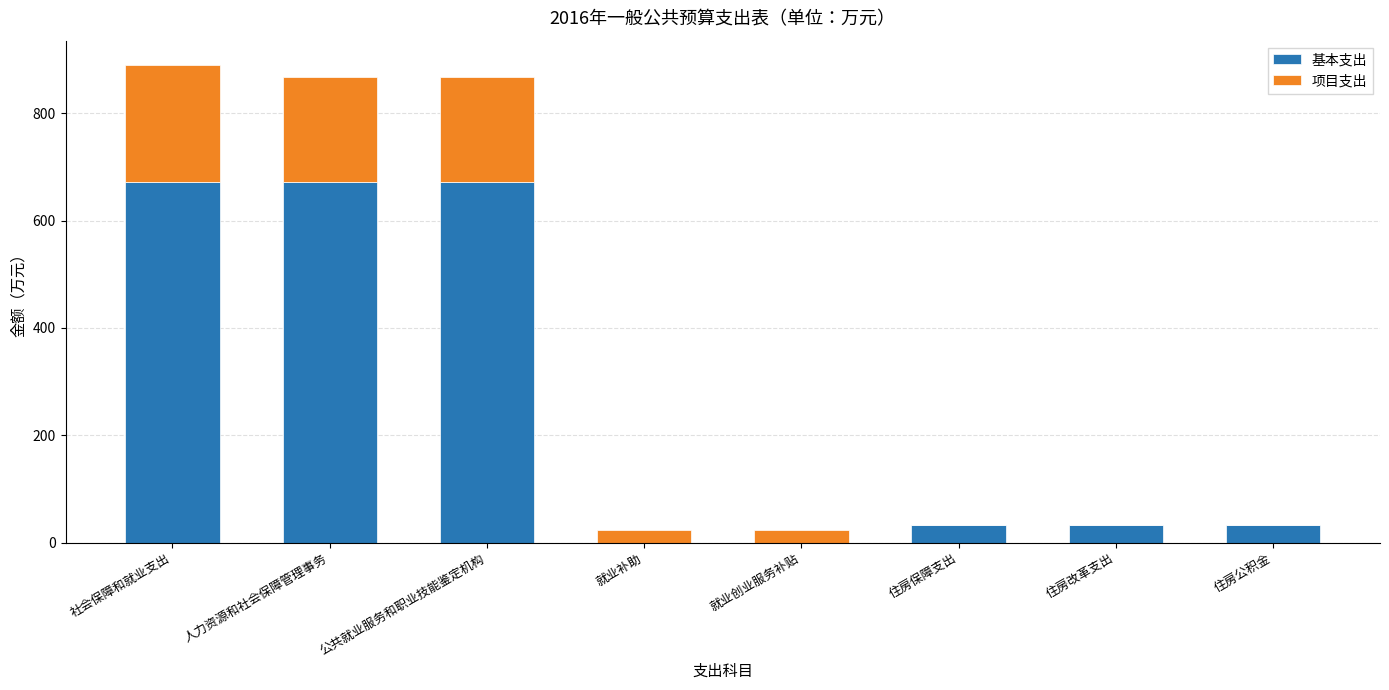

True or false: 基本支出 has a value of 672.0 at 人力资源和社会保障管理事务.

True